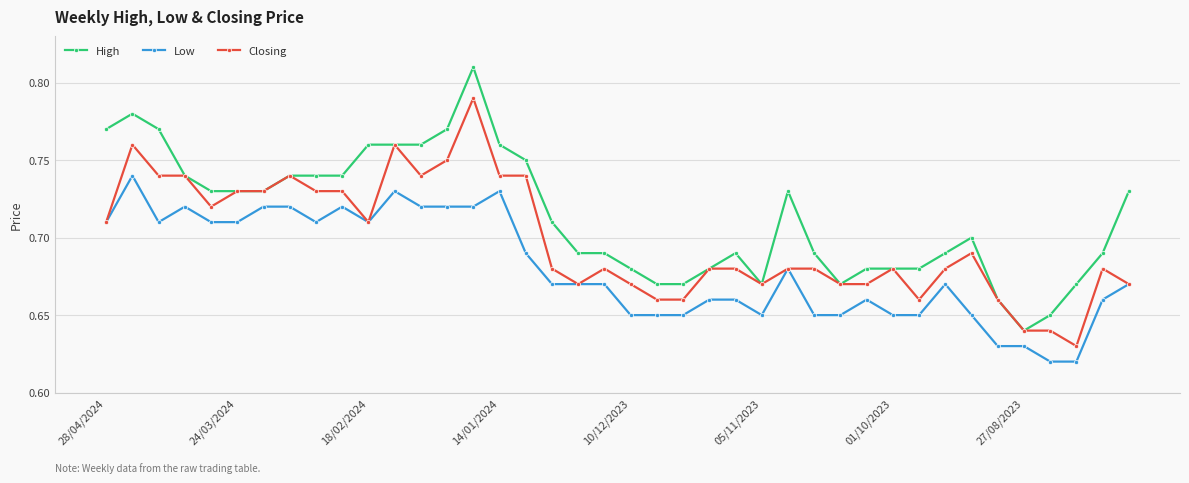

How many Closing values are between 0 and 1?

40